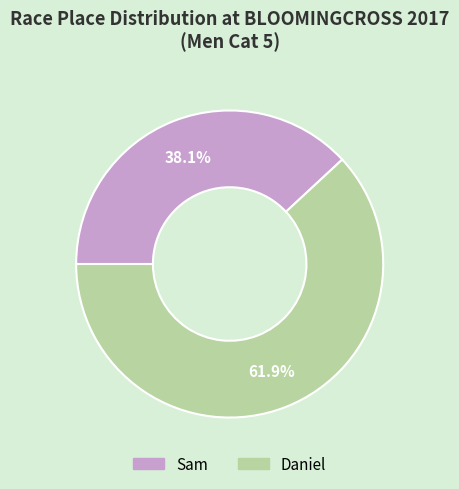

How many slices are in this pie chart?

2